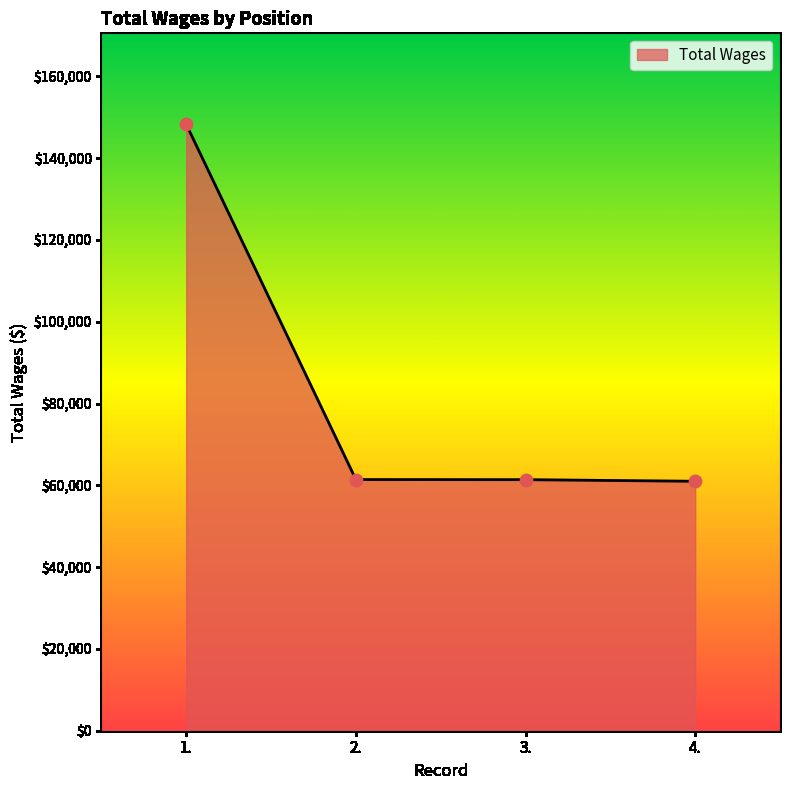

Approximately how many times larger is the value at 2. compared to 1.?

0.4